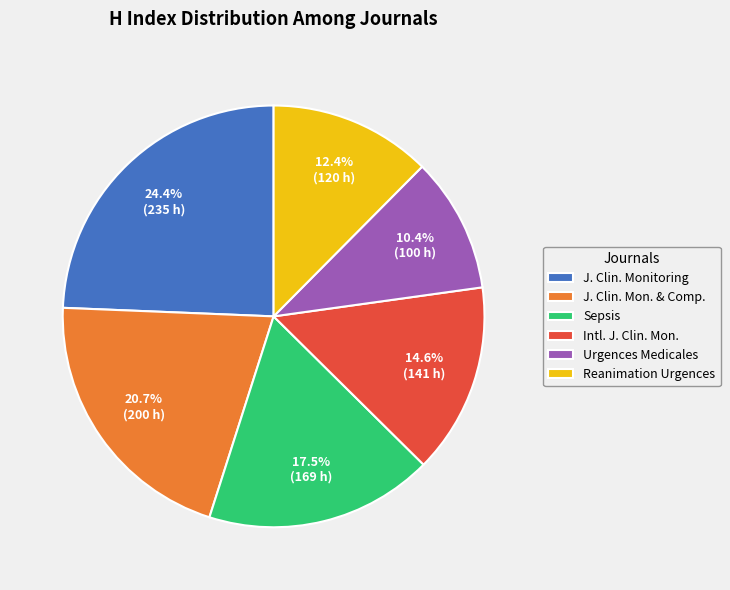

Approximately how many times larger is the value at J. Clin. Monitoring compared to Intl. J. Clin. Mon.?

1.7